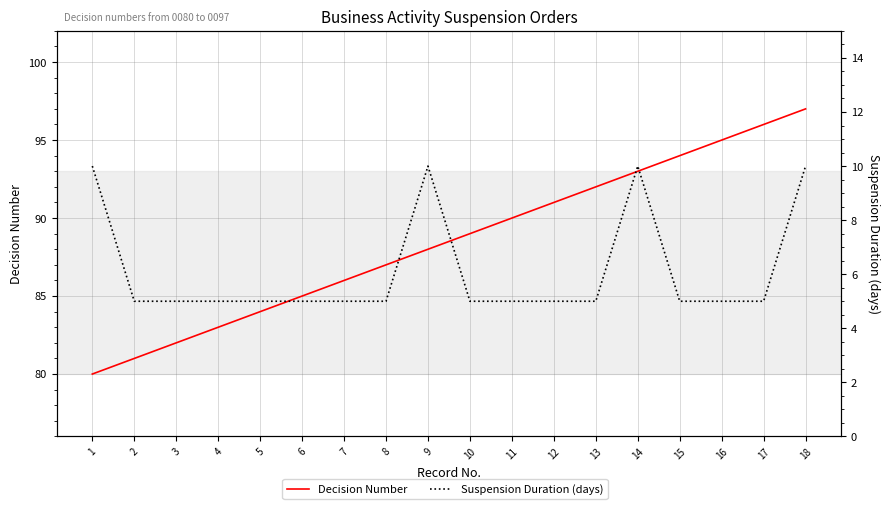

Reading left to right, extract all data points from this chart.

Decision Number: 80	81	82	83	84	85	86	87	88	89	90	91	92	93	94	95	96	97
Suspension Duration (days): 10	5	5	5	5	5	5	5	10	5	5	5	5	10	5	5	5	10